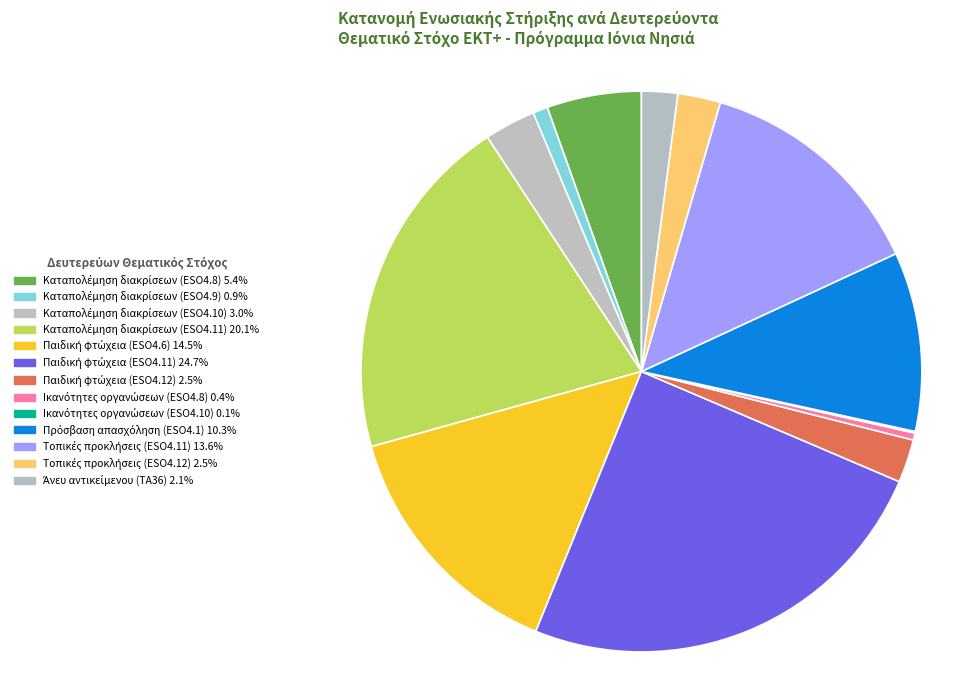

Is there a majority slice in this chart?

No